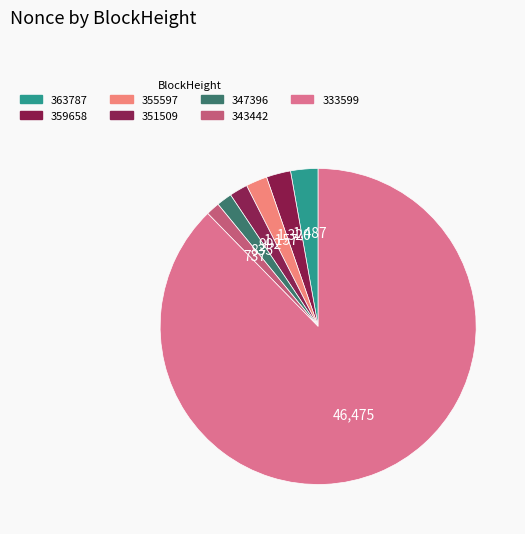

Is 347396 the majority of the pie?

No